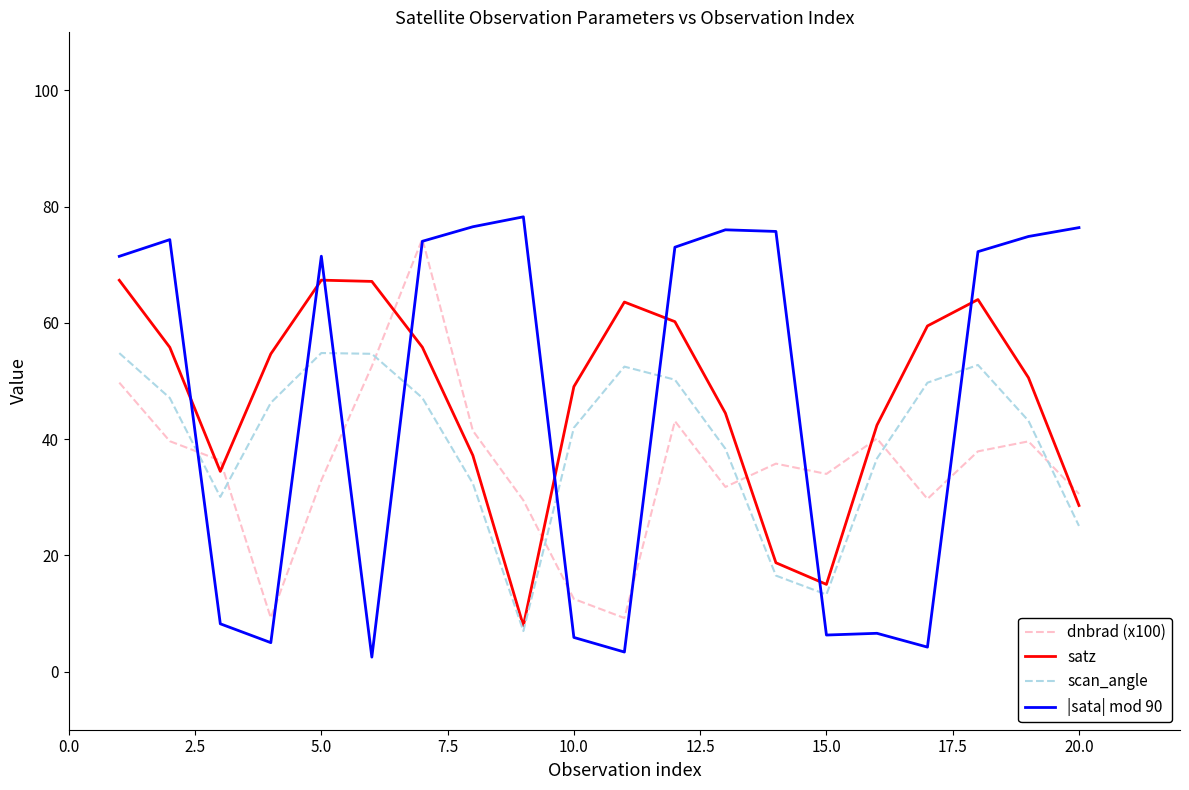

What is the minimum value shown in the chart?

2.5